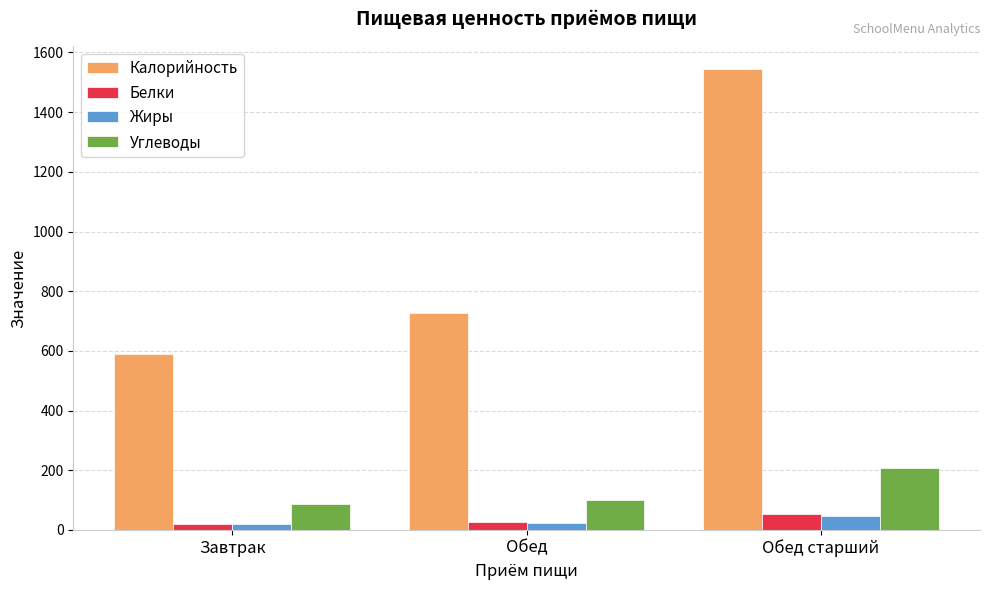

What is the maximum value for Калорийность?

1544.0